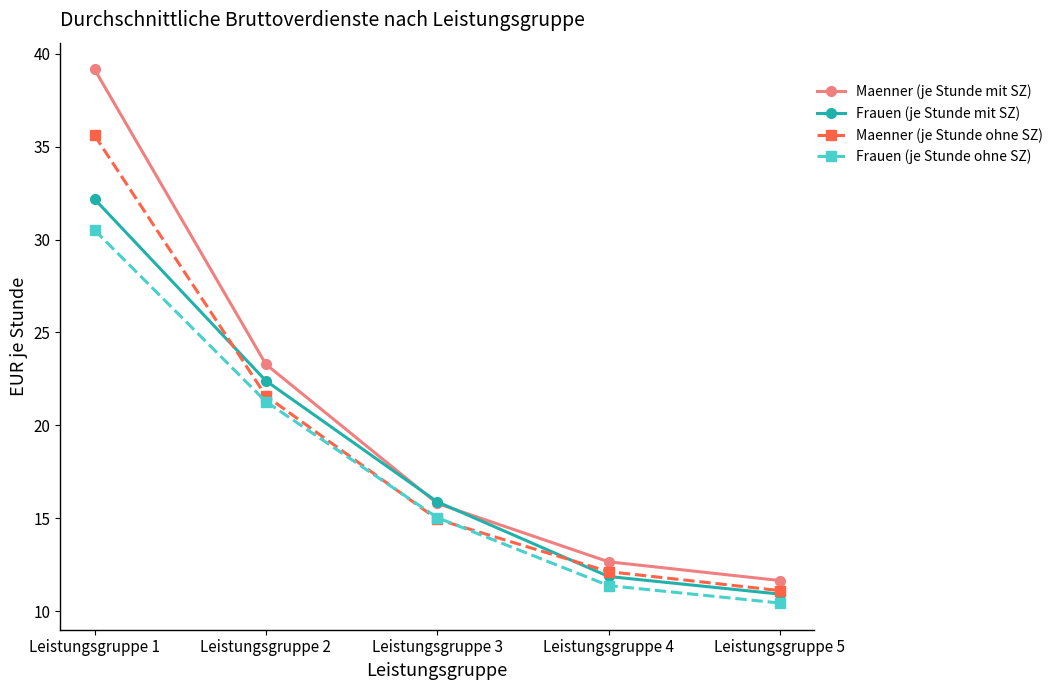

Which series has the widest spread of values?

Maenner (je Stunde mit SZ)